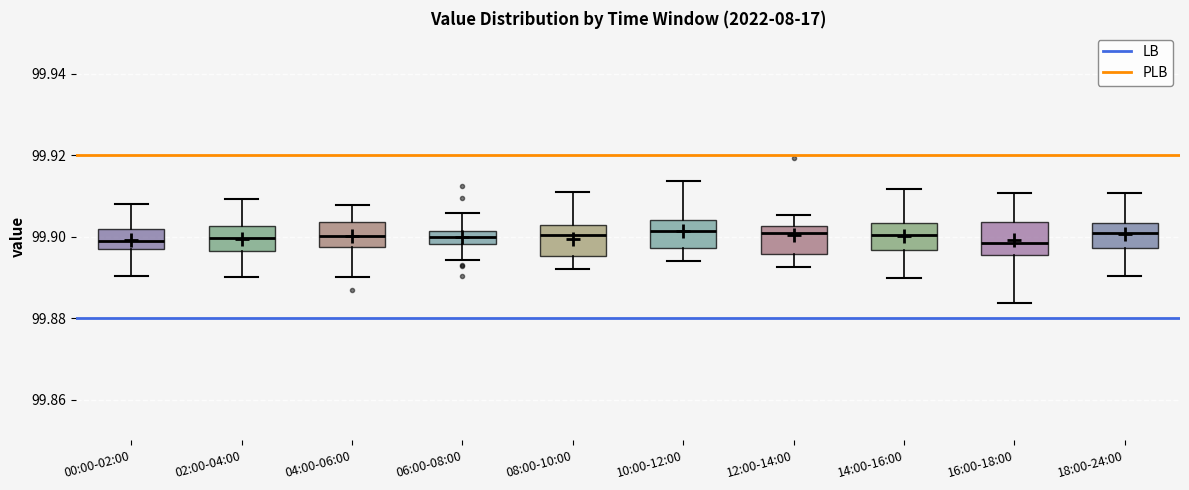

Reading left to right, read every box against the y-axis: the position of its median line, the range the box covers, and the ends of its whiskers. The values are not printed on the chart, so give them approximately, as read against the axis.

00:00-02:00: median 99.898 (inside the box), box 99.898 to 99.902, whiskers 99.890 to 99.908
02:00-04:00: median 99.900, box 99.896 to 99.902, whiskers 99.890 to 99.910
04:00-06:00: median 99.900, box 99.898 to 99.904, whiskers 99.890 to 99.908
06:00-08:00: median 99.900, box 99.898 to 99.902, whiskers 99.894 to 99.906
08:00-10:00: median 99.900, box 99.896 to 99.902, whiskers 99.892 to 99.910
10:00-12:00: median 99.902, box 99.898 to 99.904, whiskers 99.894 to 99.914
12:00-14:00: median 99.900, box 99.896 to 99.902, whiskers 99.892 to 99.906
14:00-16:00: median 99.900, box 99.896 to 99.904, whiskers 99.890 to 99.912
16:00-18:00: median 99.898, box 99.896 to 99.904, whiskers 99.884 to 99.910
18:00-24:00: median 99.900, box 99.898 to 99.904, whiskers 99.890 to 99.910